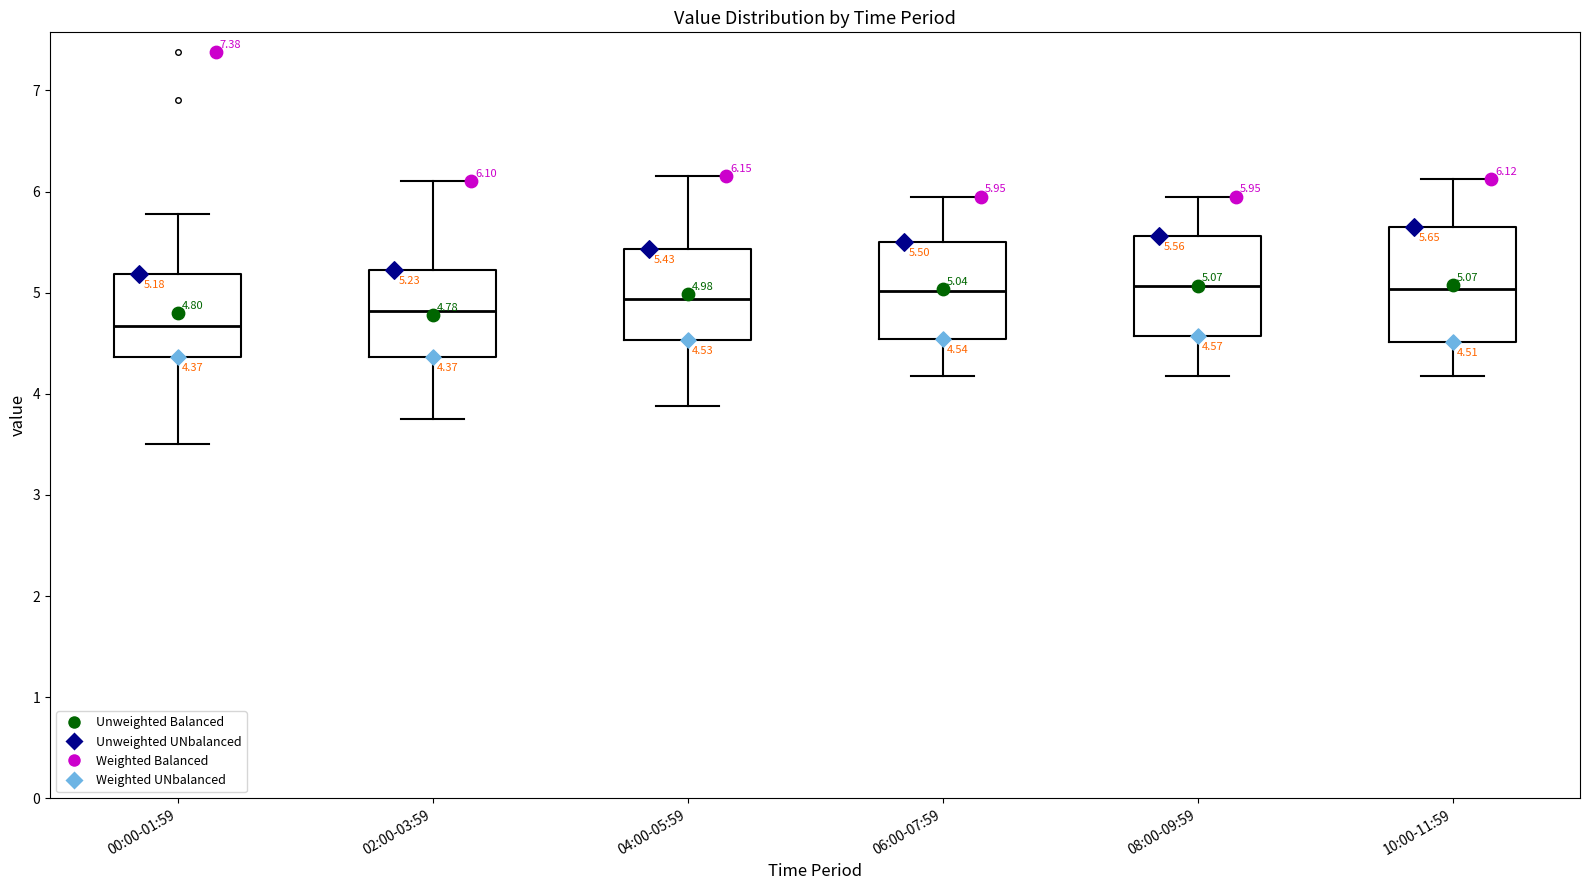

Comparing the boxes themselves (not the whiskers), which one is the tallest?

10:00-11:59